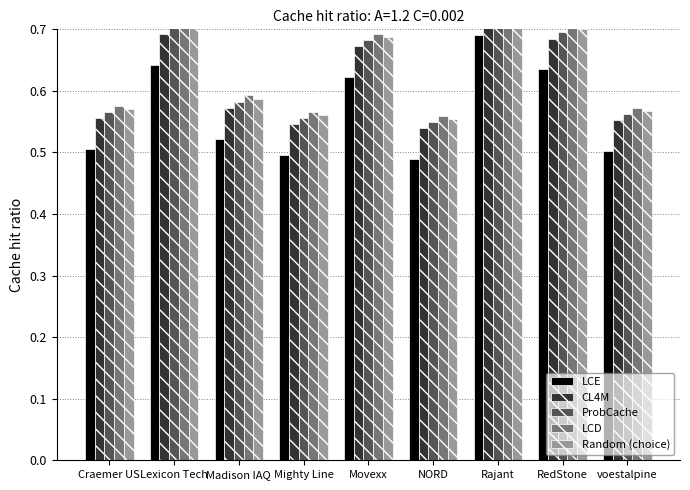

Reading left to right, extract all data points from this chart.

LCE: 0.5	0.6	0.5	0.5	0.6	0.5	0.7	0.6	0.5
CL4M: 0.6	0.7	0.6	0.5	0.7	0.5	0.7	0.7	0.6
ProbCache: 0.6	0.7	0.6	0.6	0.7	0.6	0.8	0.7	0.6
LCD: 0.6	0.7	0.6	0.6	0.7	0.6	0.8	0.7	0.6
Random (choice): 0.6	0.7	0.6	0.6	0.7	0.6	0.8	0.7	0.6